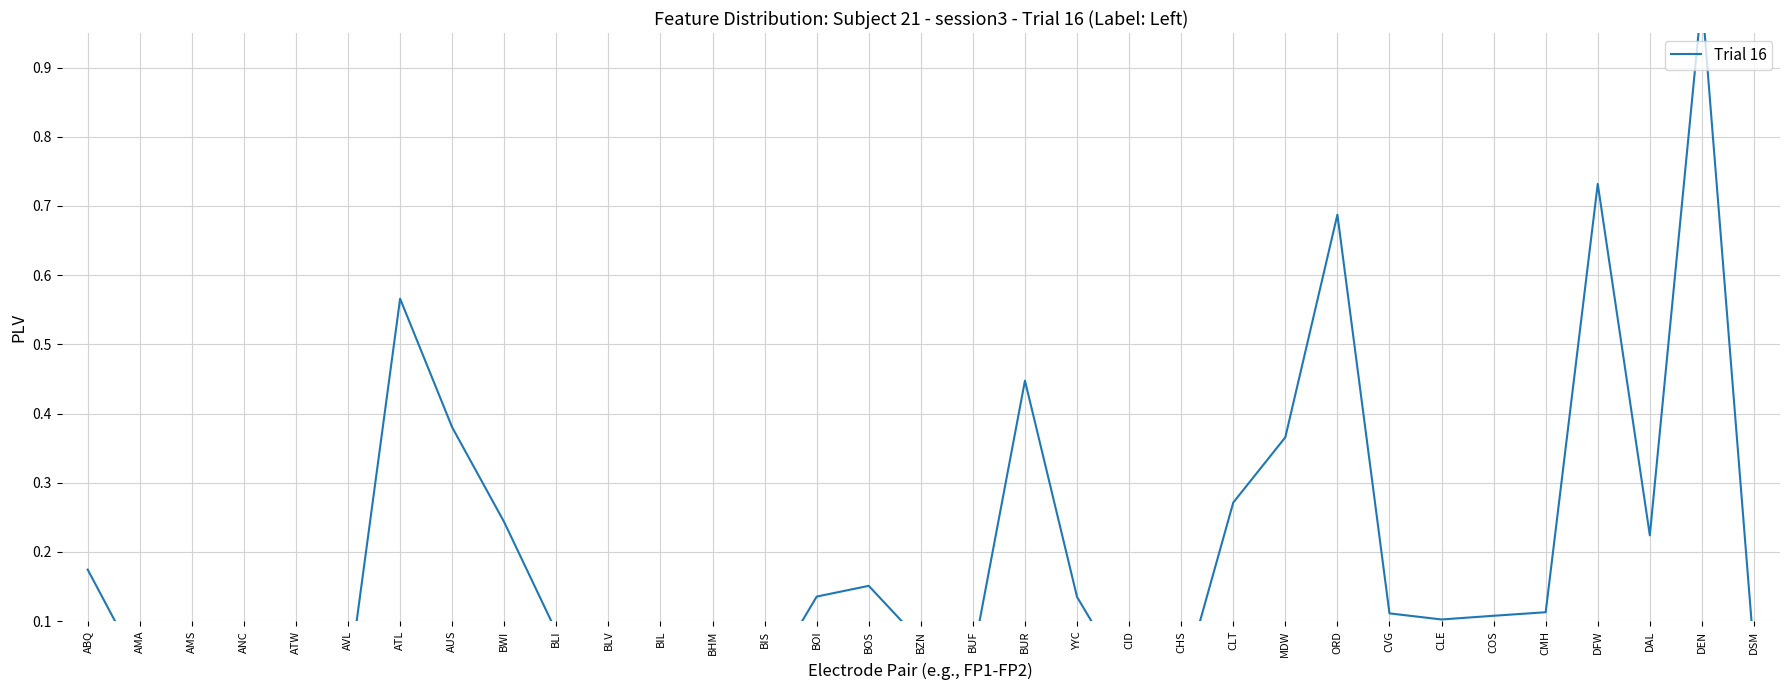

Does the chart display data point markers on the line(s)?

No